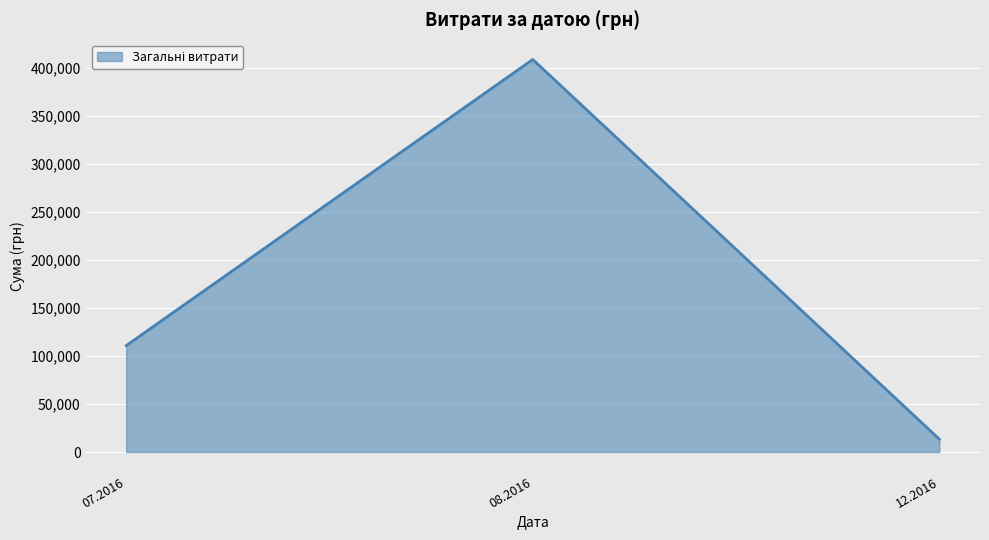

Which category has the lowest value across all series?

12.2016